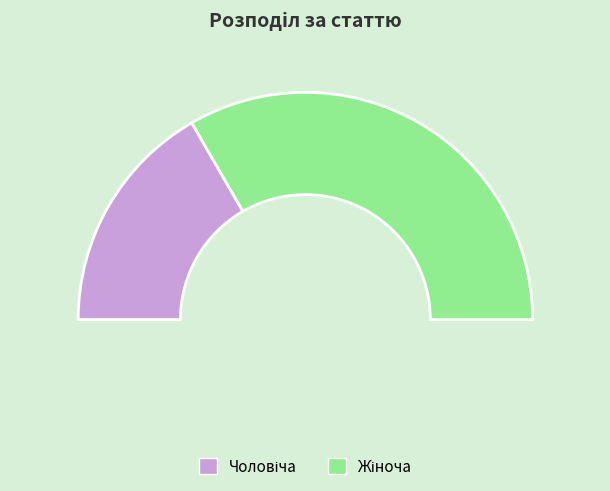

Does Жіноча represent more than half of the total?

Yes